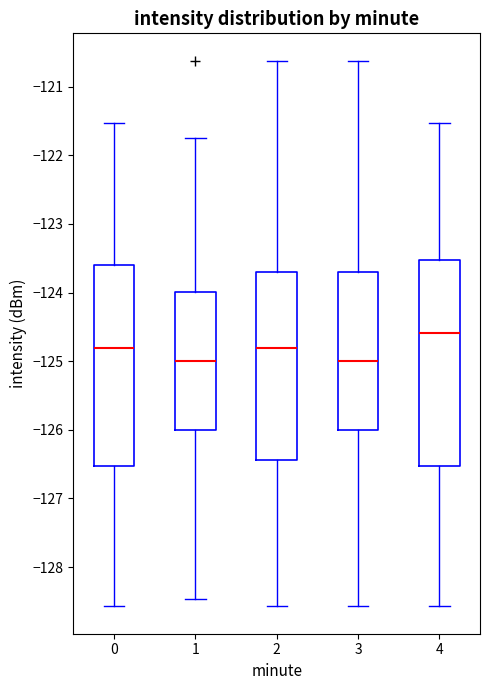

Reading left to right, read every box against the y-axis: the position of its median line, the range the box covers, and the ends of its whiskers. The values are not printed on the chart, so give them approximately, as read against the axis.

0: median -124.8, box -126.5 to -123.6, whiskers -128.6 to -121.5
1: median -125.0, box -126.0 to -124.0, whiskers -128.5 to -121.7
2: median -124.8, box -126.4 to -123.7, whiskers -128.6 to -120.6
3: median -125.0, box -126.0 to -123.7, whiskers -128.6 to -120.6
4: median -124.6, box -126.5 to -123.5, whiskers -128.6 to -121.5